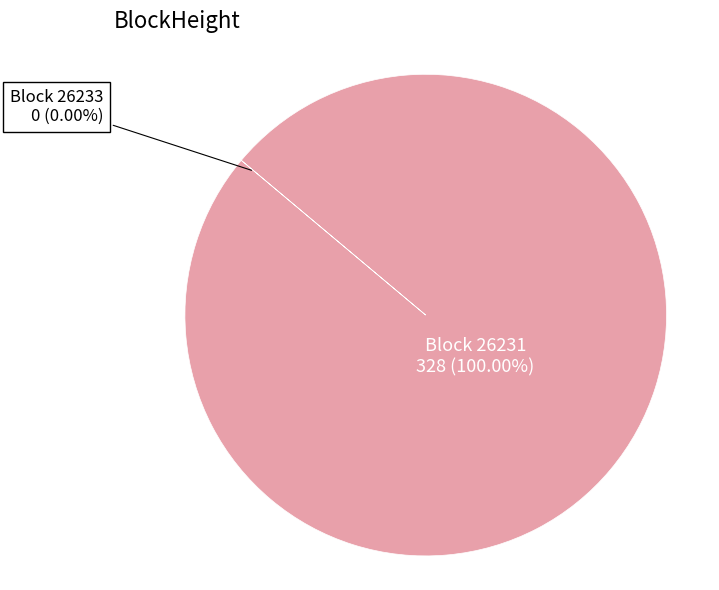

Does any single category account for the majority?

Yes